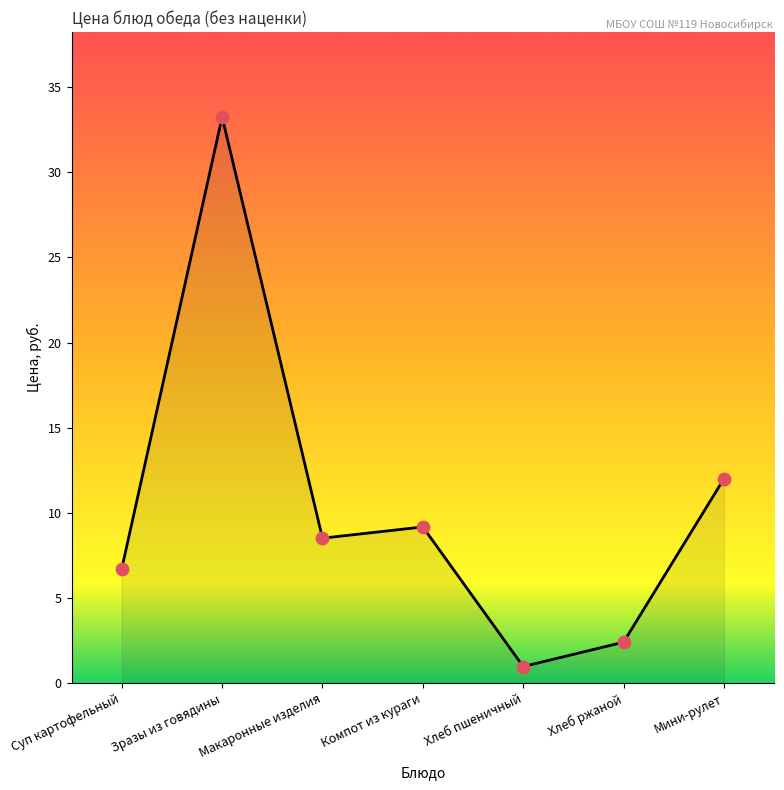

Which has a higher value, Макаронные изделия or Хлеб ржаной?

Макаронные изделия